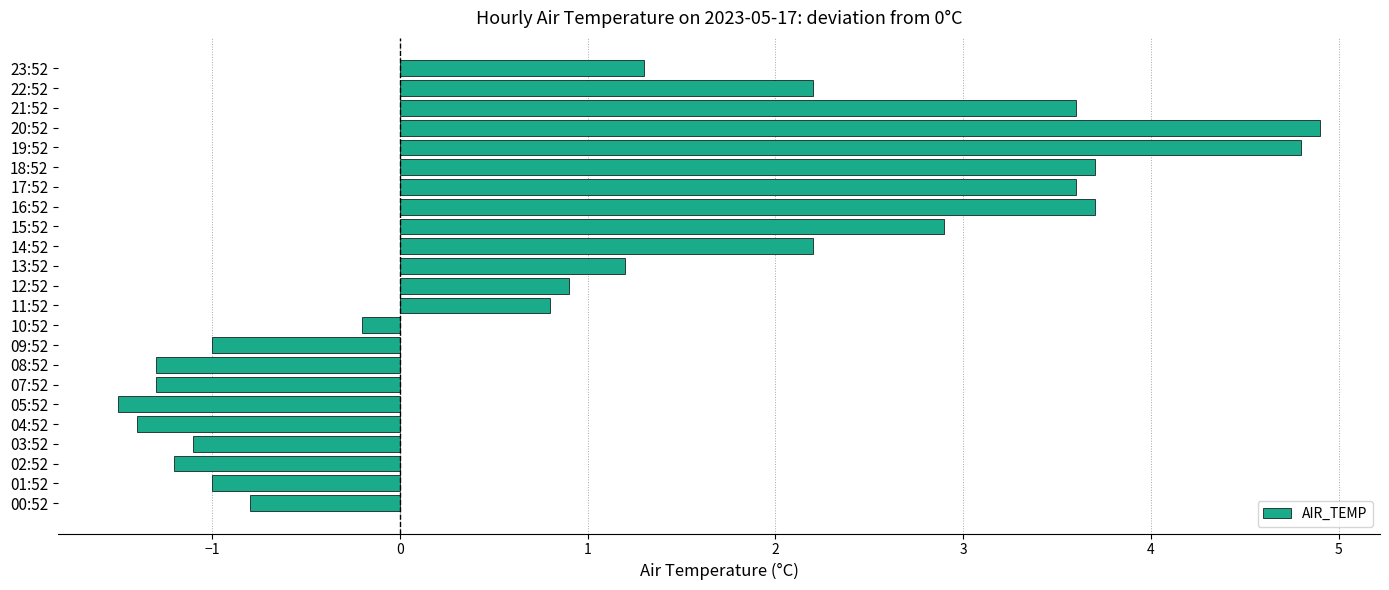

Which label corresponds to the largest value in the chart?

20:52